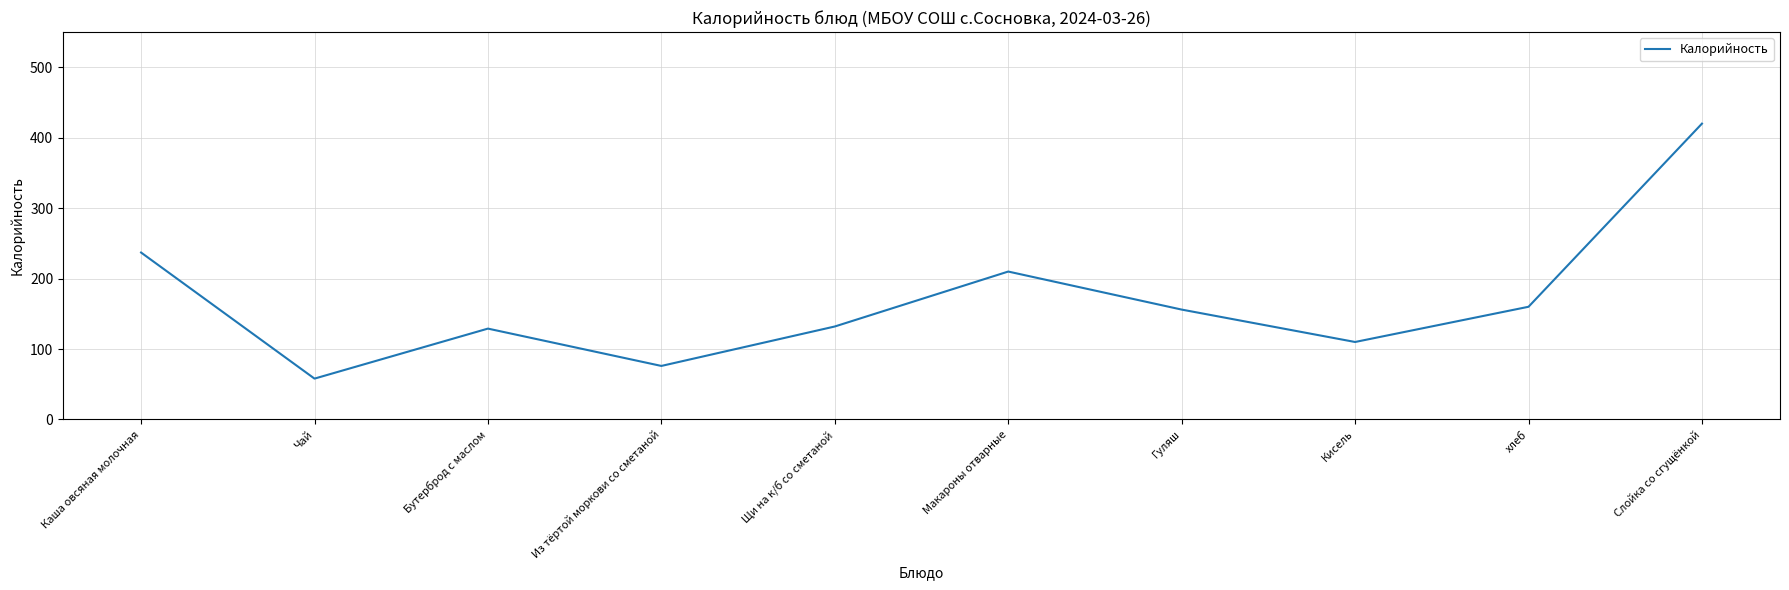

What is the sum of all values?

1688